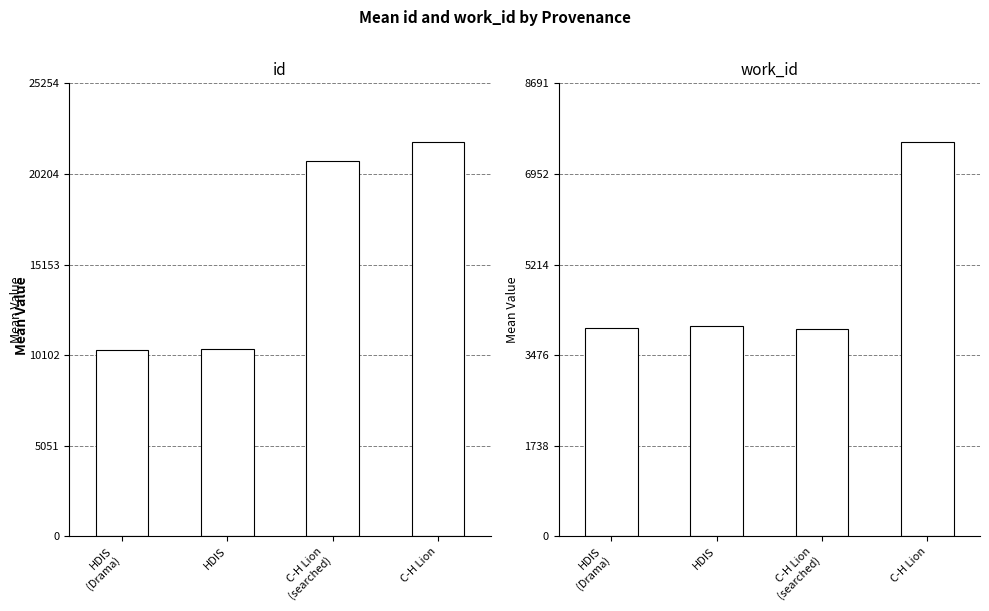

How many categories are shown in the chart?

4